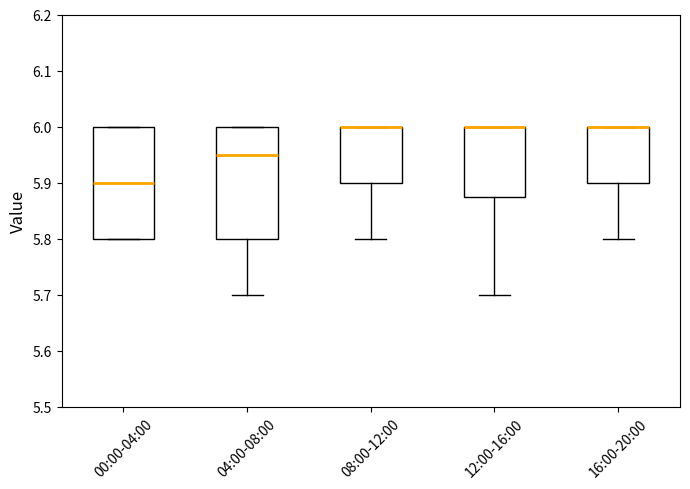

Where does the median line of the box for 00:00-04:00 sit on the y-axis? The values are not printed on the chart, so give them approximately, as read against the axis.

5.90